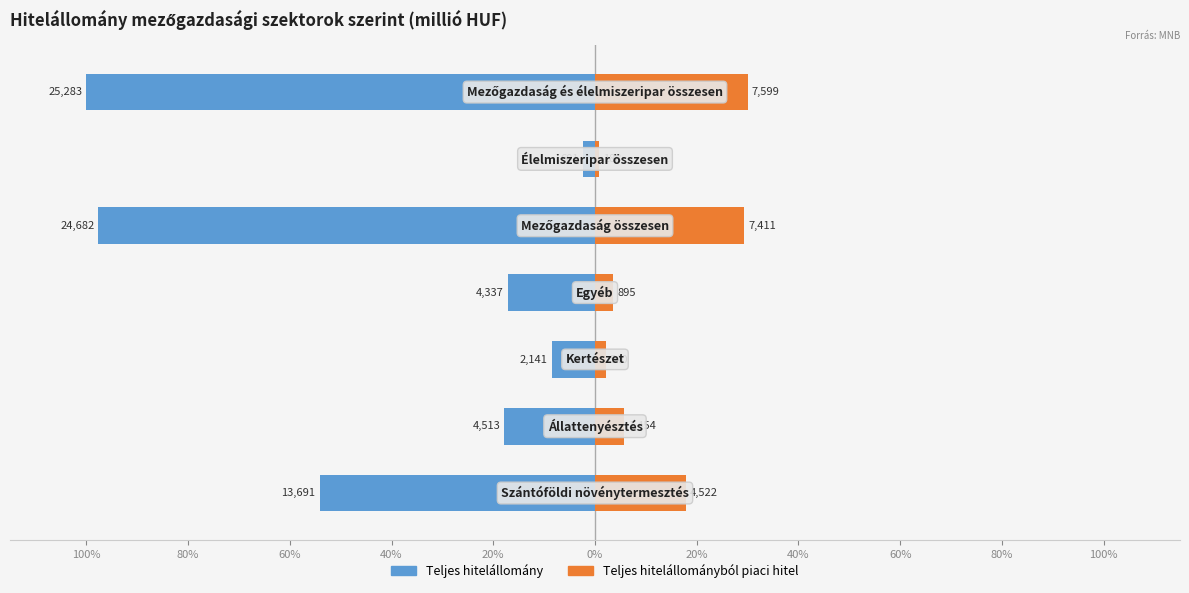

What are all the series names shown in the legend?

Teljes hitelállomány, Teljes hitelállományból piaci hitel